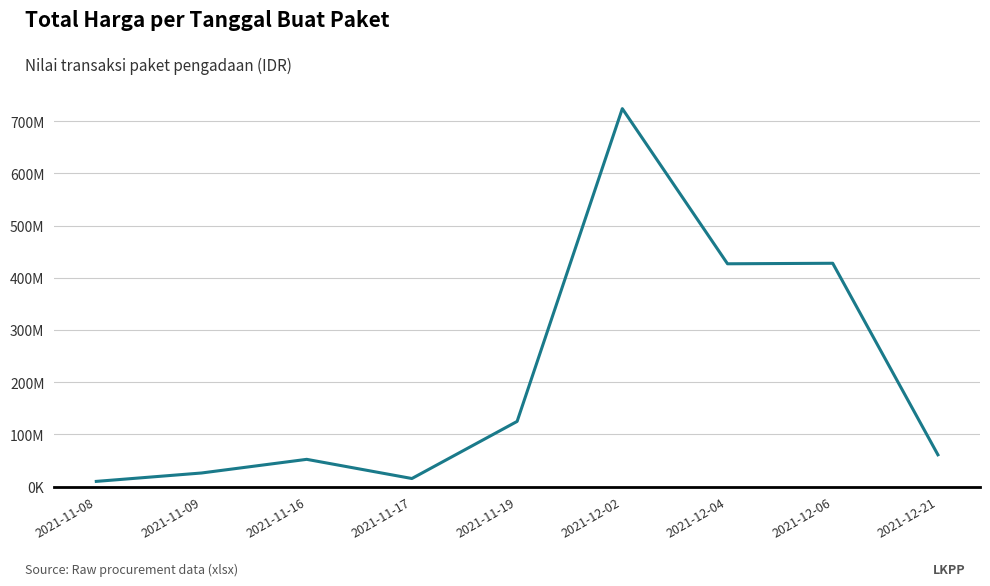

How many points are higher than both their immediate neighbors (excluding endpoints)?

3